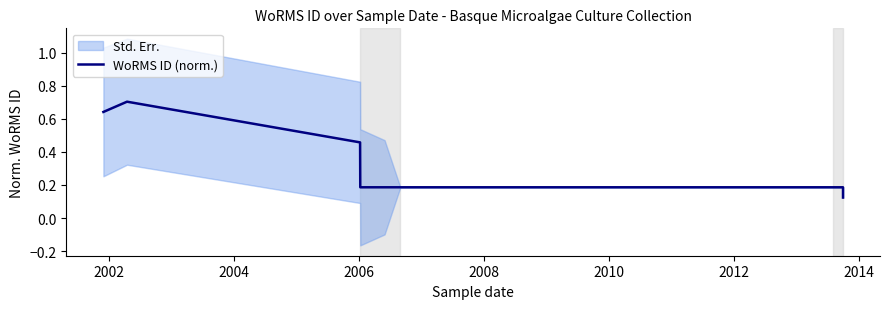

True or false: the data has more than 0 interior local peaks.

True